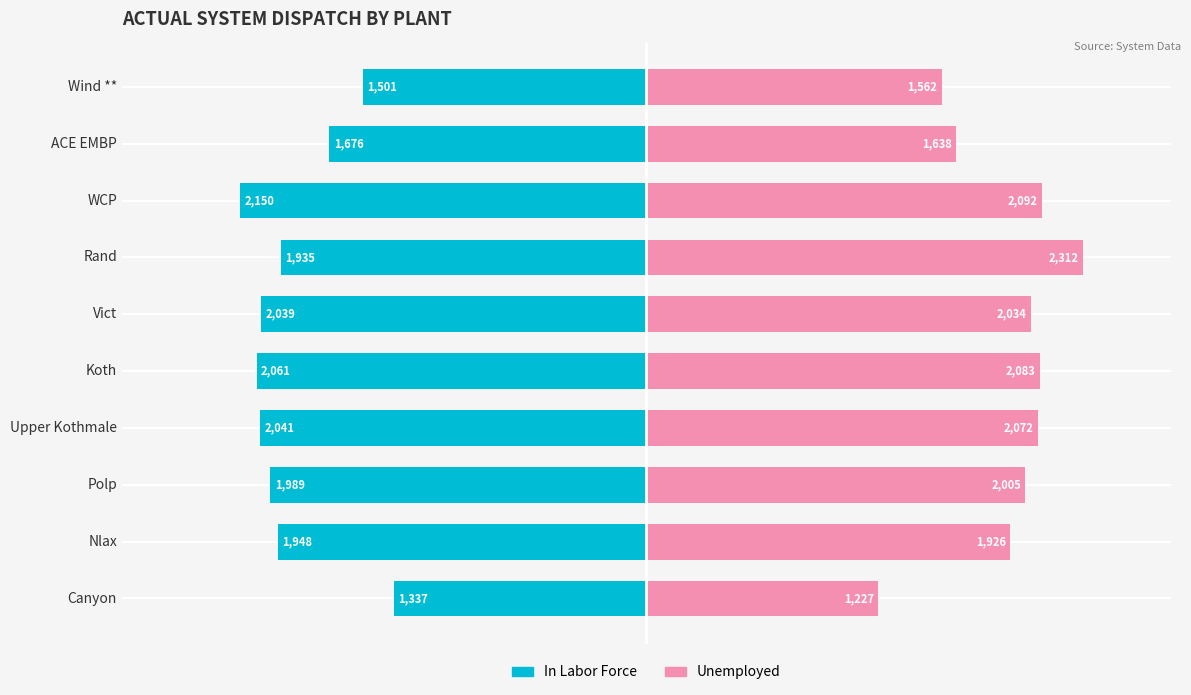

List the series in order of their overall mean, lowest first.

In Labor Force, Unemployed